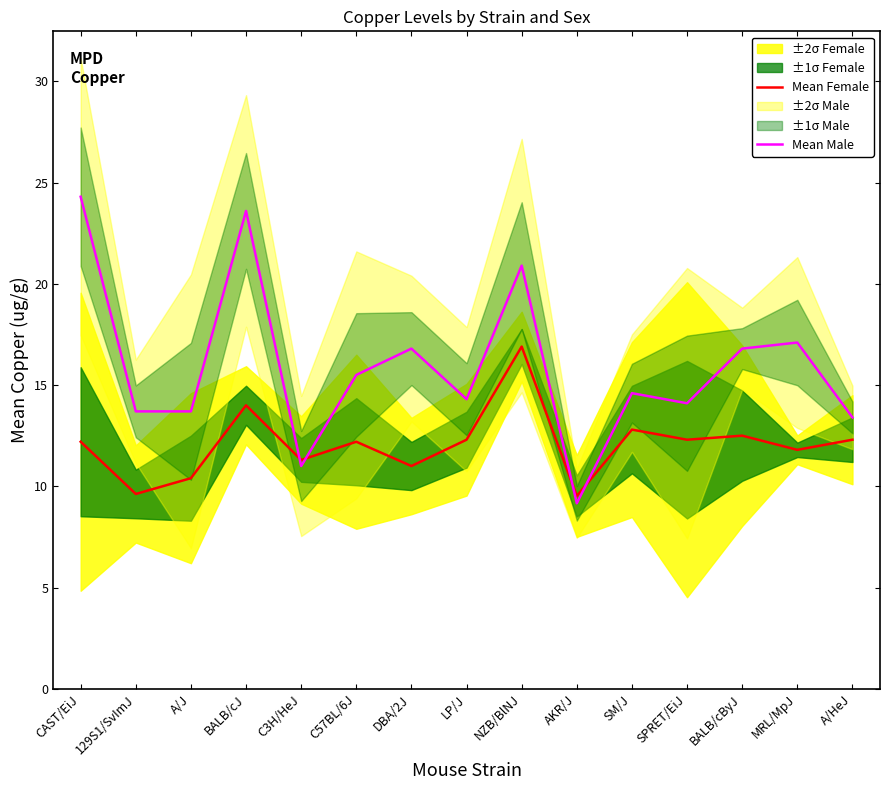

Reading left to right, transcribe all the data shown in this chart.

Mean Female: CAST/EiJ=12.2	129S1/SvImJ=9.6	A/J=10.4	BALB/cJ=14.0	C3H/HeJ=11.3	C57BL/6J=12.2	DBA/2J=11.0	LP/J=12.3	NZB/BlNJ=16.9	AKR/J=9.5	SM/J=12.8	SPRET/EiJ=12.3	BALB/cByJ=12.5	MRL/MpJ=11.8	A/HeJ=12.3
Mean Male: CAST/EiJ=24.3	129S1/SvImJ=13.7	A/J=13.7	BALB/cJ=23.6	C3H/HeJ=11.0	C57BL/6J=15.5	DBA/2J=16.8	LP/J=14.3	NZB/BlNJ=20.9	AKR/J=9.2	SM/J=14.6	SPRET/EiJ=14.1	BALB/cByJ=16.8	MRL/MpJ=17.1	A/HeJ=13.4